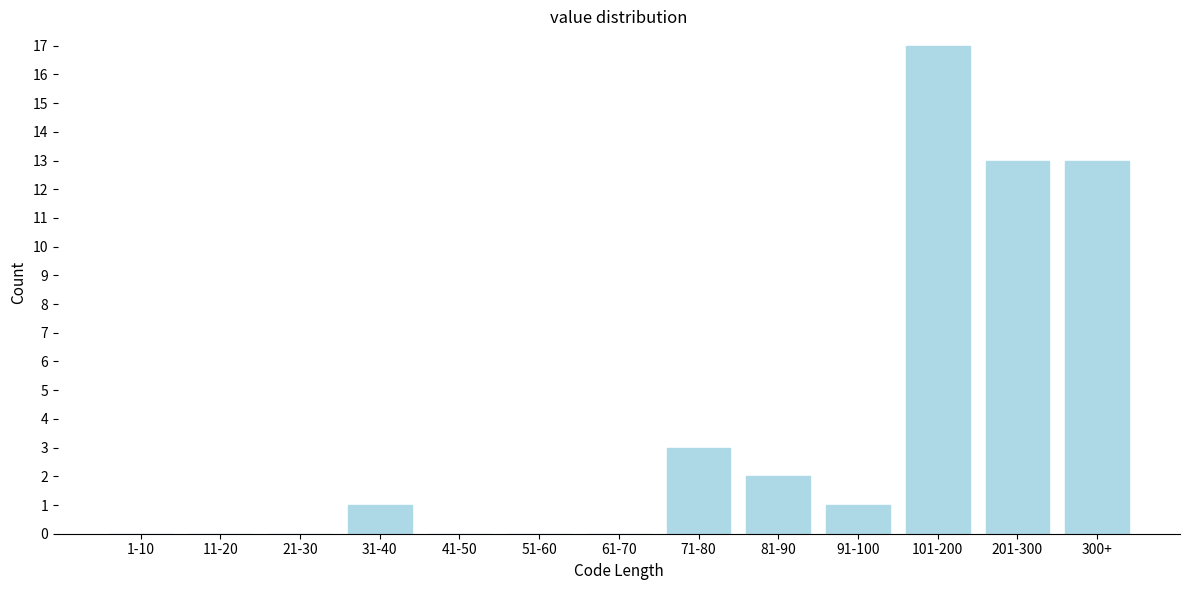

Reading right to left, what are all the values shown in this chart?

300+=13	201-300=13	101-200=17	91-100=1	81-90=2	71-80=3	61-70=0	51-60=0	41-50=0	31-40=1	21-30=0	11-20=0	1-10=0